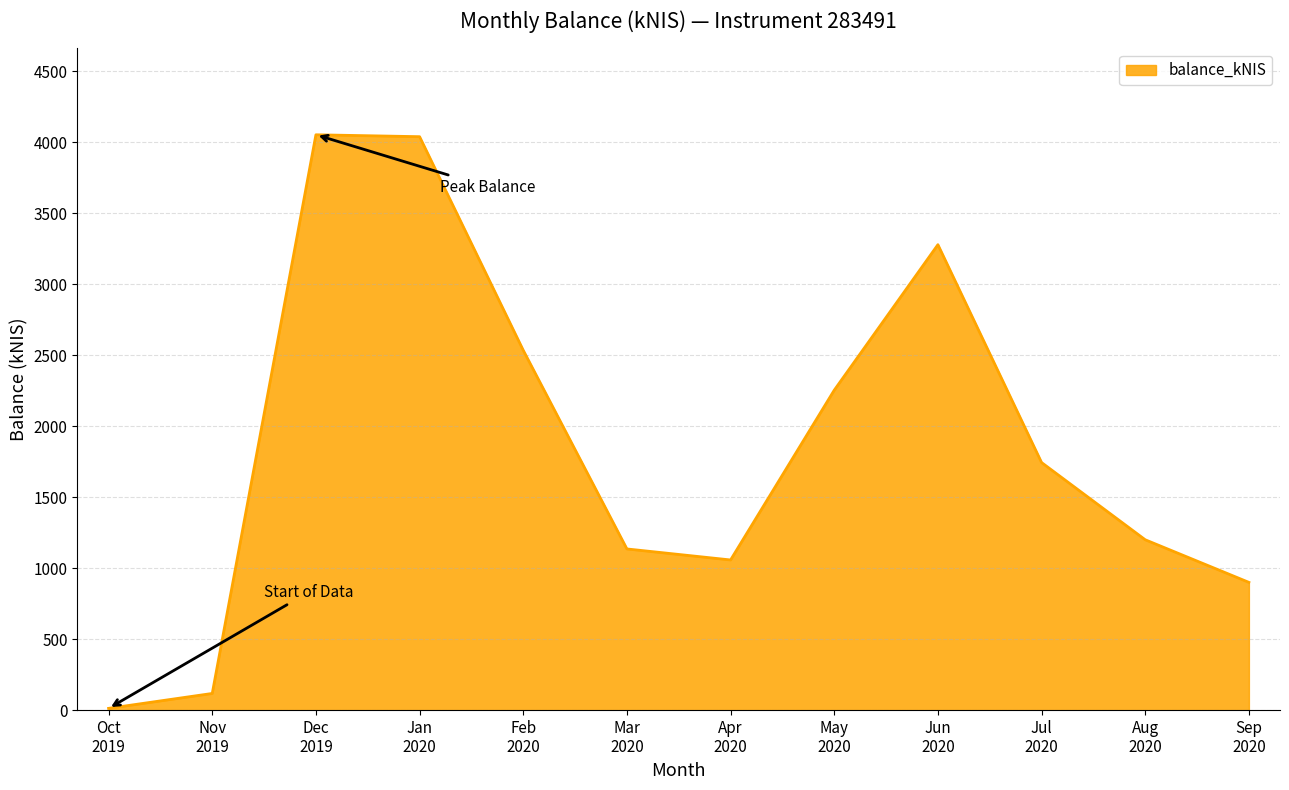

What is the greatest value displayed?

4052.8